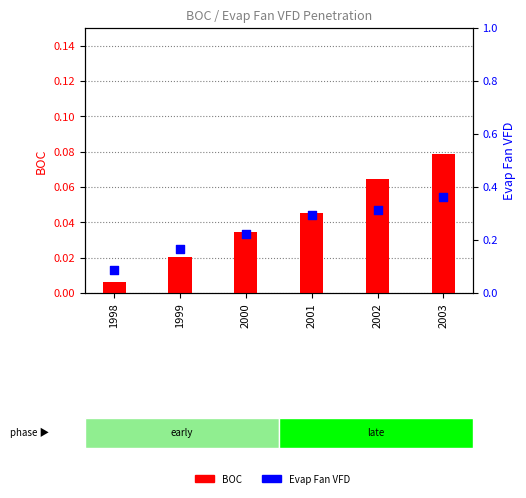

Which series reaches the minimum Y coordinate?

BOC